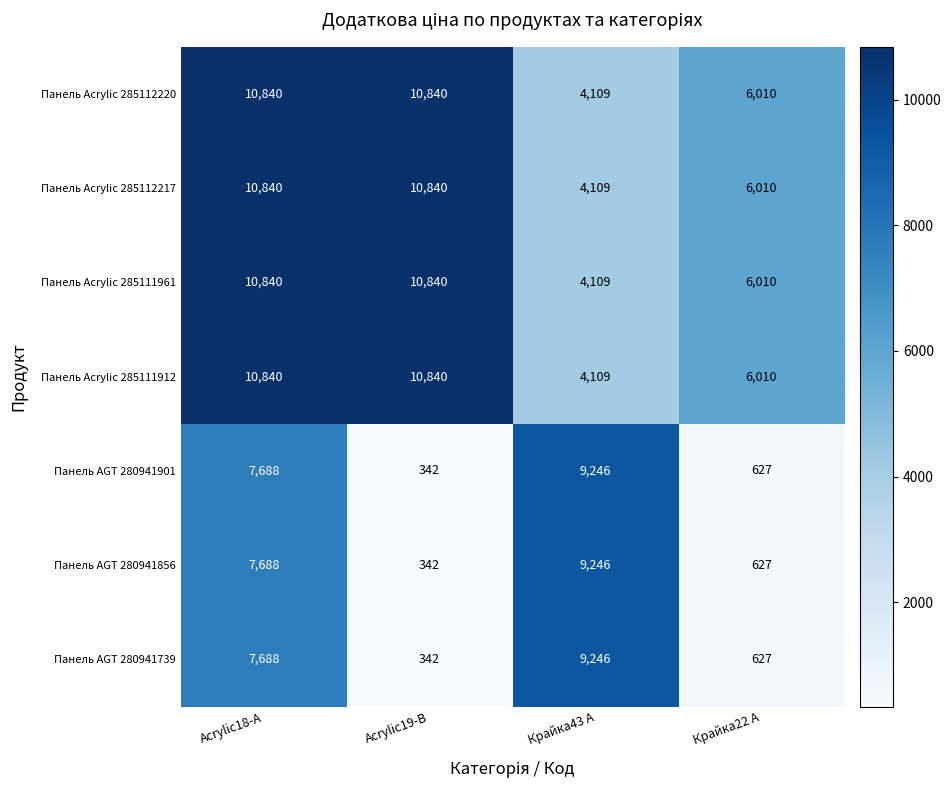

Reading left to right, transcribe all the data shown in this chart.

Панель Acrylic 285112220: Acrylic18-A=10840	Acrylic19-B=10840	Крайка43 A=4109	Крайка22 A=6010
Панель Acrylic 285112217: Acrylic18-A=10840	Acrylic19-B=10840	Крайка43 A=4109	Крайка22 A=6010
Панель Acrylic 285111961: Acrylic18-A=10840	Acrylic19-B=10840	Крайка43 A=4109	Крайка22 A=6010
Панель Acrylic 285111912: Acrylic18-A=10840	Acrylic19-B=10840	Крайка43 A=4109	Крайка22 A=6010
Панель AGT 280941901: Acrylic18-A=7688	Acrylic19-B=342	Крайка43 A=9246	Крайка22 A=627
Панель AGT 280941856: Acrylic18-A=7688	Acrylic19-B=342	Крайка43 A=9246	Крайка22 A=627
Панель AGT 280941739: Acrylic18-A=7688	Acrylic19-B=342	Крайка43 A=9246	Крайка22 A=627